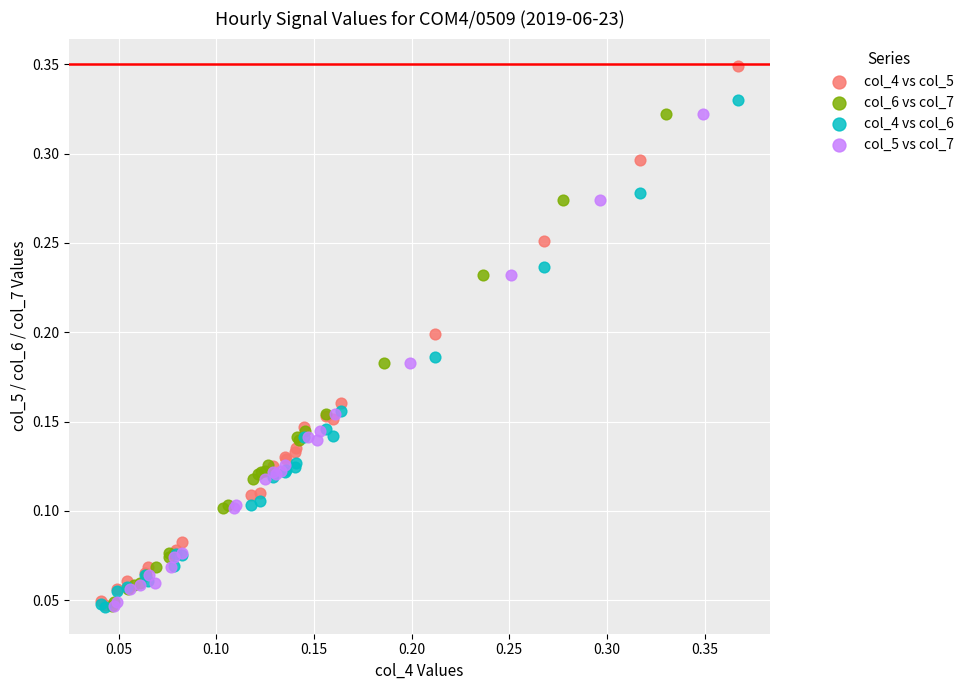

Which series contains the highest Y value?

col_4 vs col_5